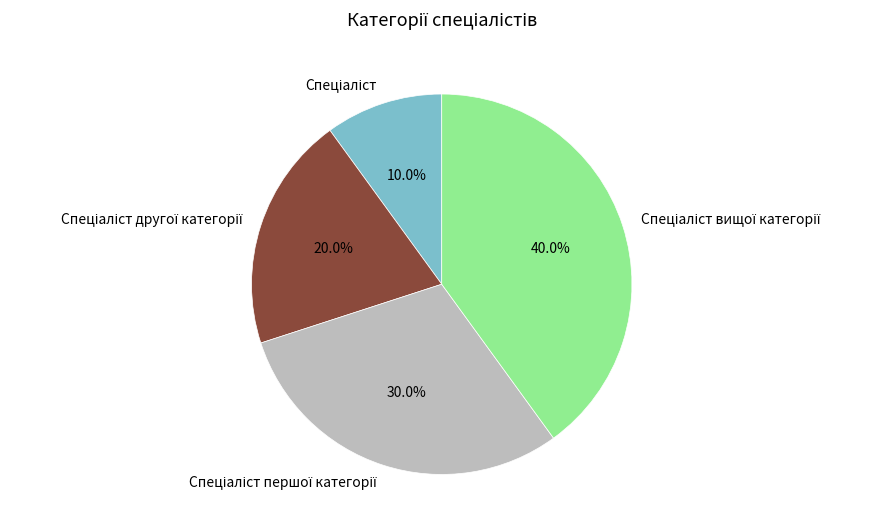

Is there any slice that represents more than half of the pie?

No